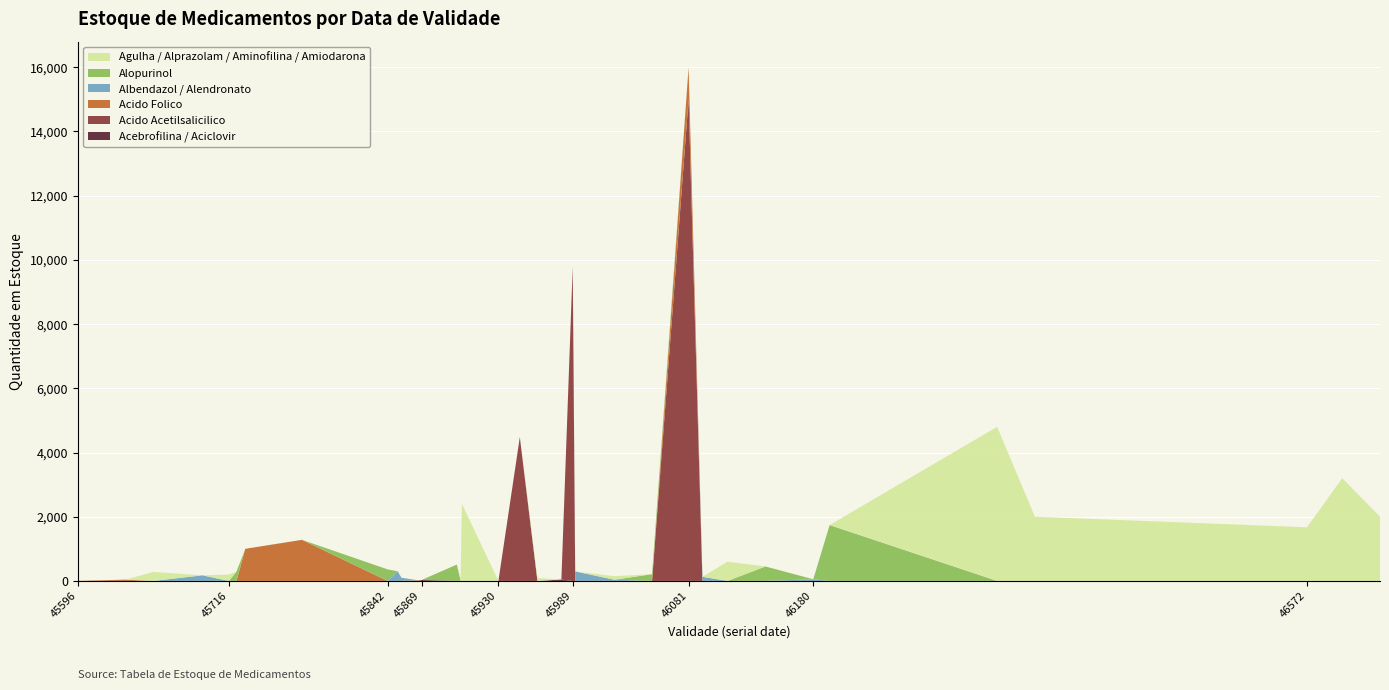

Reading left to right, transcribe all the data shown in this chart.

Acebrofilina / Aciclovir: 2	0	0	0	0	0	0	0	0	0	0	0	29	0	0	0	0	0	0	43	0	0	0	0	0	0	0	0	0	0	0	0	0	0	0
Acido Acetilsalicilico: 0	0	0	0	0	0	0	0	0	0	0	0	0	0	0	0	0	4480	0	0	9790	0	0	0	15000	0	0	0	0	0	0	0	0	0	0
Acido Folico: 0	40	0	0	0	0	1000	1280	0	0	0	20	0	0	0	0	0	0	0	0	0	0	0	0	1000	0	0	0	0	0	0	0	0	0	0
Albendazol / Alendronato: 0	0	0	174	0	0	0	0	0	300	100	0	0	0	0	0	1	0	0	0	0	296	38	0	0	128	0	0	52	0	0	0	0	0	0
Alopurinol: 0	0	0	0	0	290	0	0	360	0	0	0	0	510	0	0	0	0	0	0	0	0	0	210	0	0	0	450	0	1740	0	0	0	0	0
Agulha / Alprazolam / Aminofilina / Amiodarona: 0	0	280	0	200	0	0	0	0	0	0	0	0	0	90	2400	0	0	90	0	0	0	109	0	0	0	600	0	0	0	4800	2000	1670	3200	2000